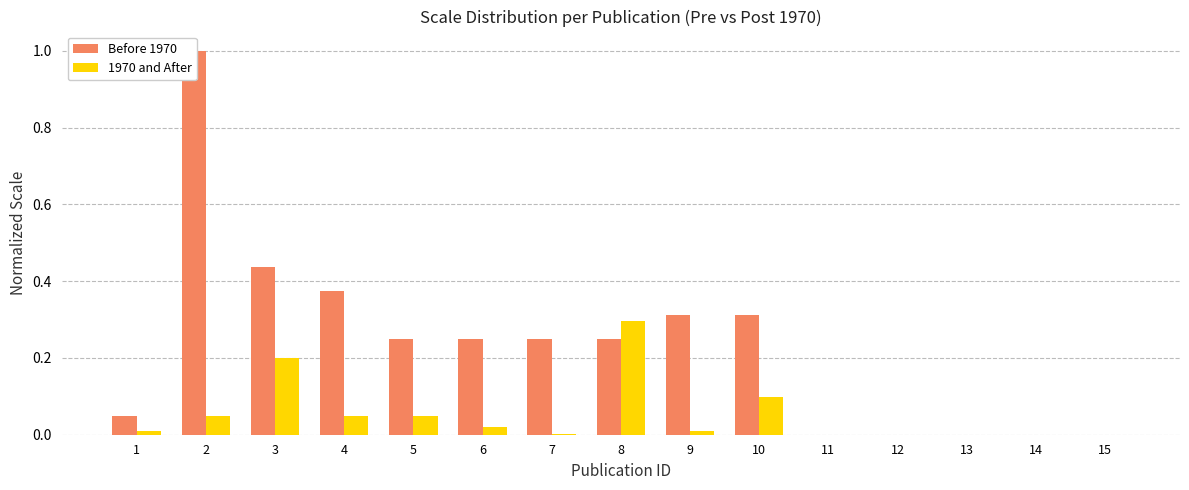

What is the average value of the 1970 and After series?

0.1